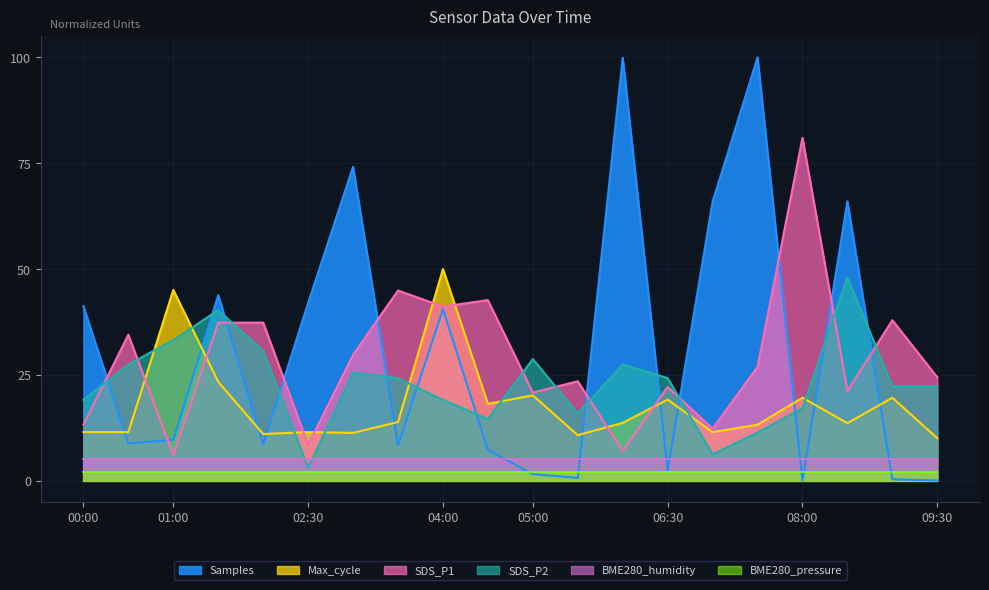

Does the chart have visible grid lines?

Yes